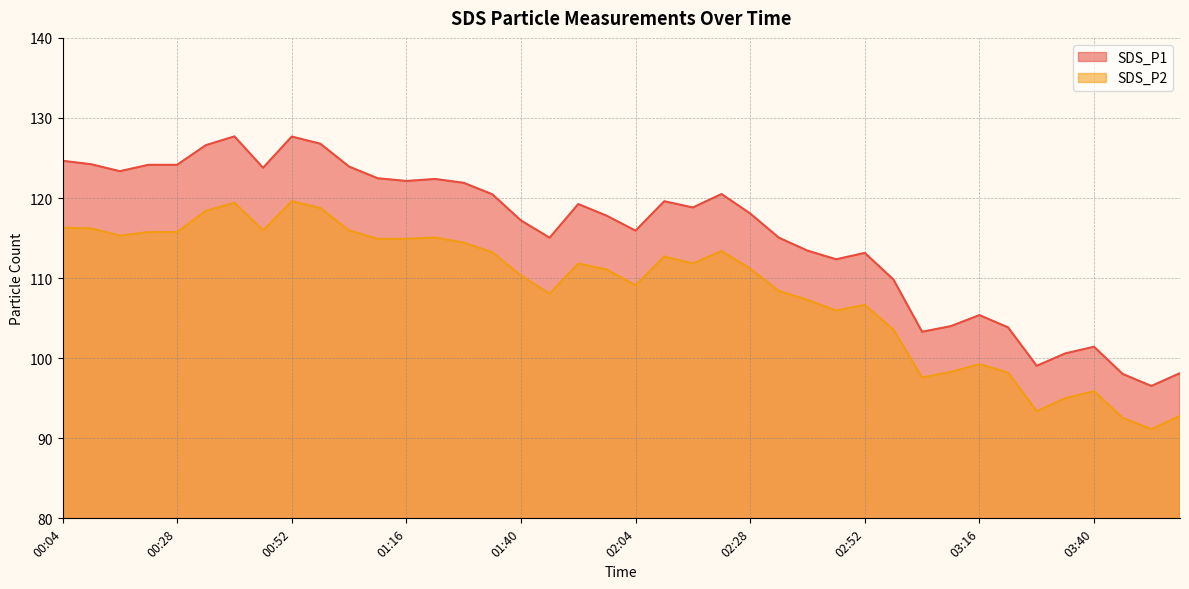

Is the value of SDS_P2 at 03:16 greater than the value of SDS_P1 at 02:34?

No